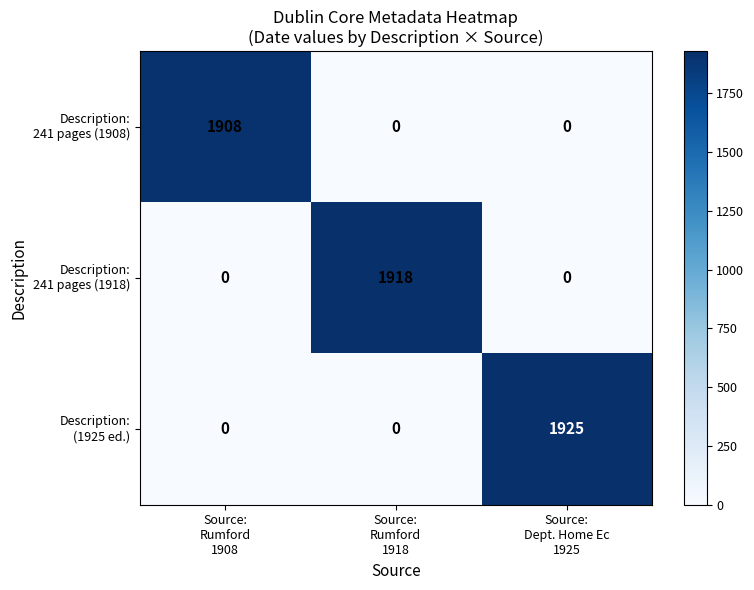

What is the maximum value shown in the chart?

1925